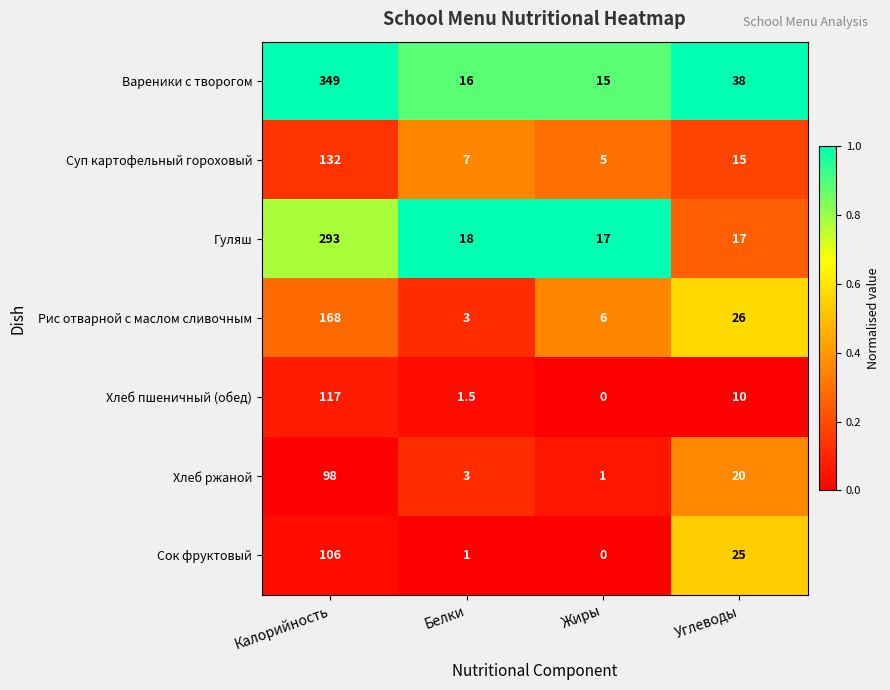

Is it true that Хлеб пшеничный (обед) equals 10.0 at Углеводы?

True